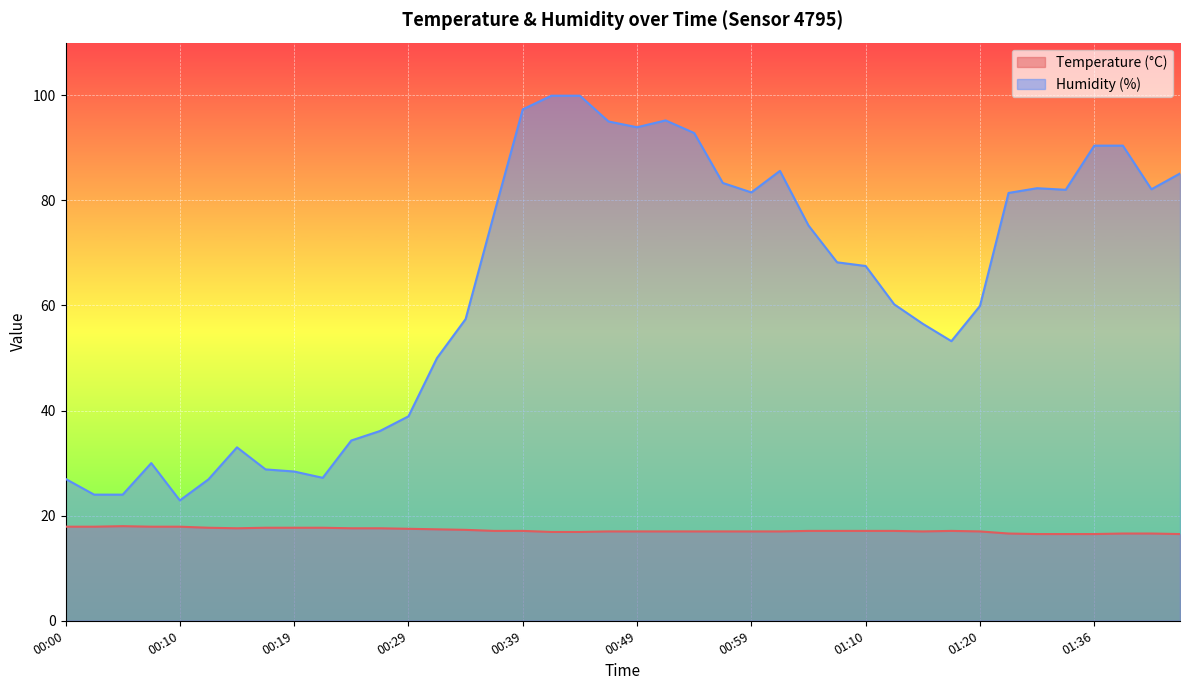

Reading right to left, extract all data points from this chart.

Temperature (°C): 16.5	16.6	16.6	16.5	16.5	16.5	16.6	17.0	17.1	17.0	17.1	17.1	17.1	17.1	17.0	17.0	17.0	17.0	17.0	17.0	17.0	16.9	16.9	17.1	17.1	17.3	17.4	17.5	17.6	17.6	17.7	17.7	17.7	17.6	17.7	17.9	17.9	18.0	17.9	17.9
Humidity (%): 85.1	82.1	90.4	90.4	82.0	82.3	81.4	59.9	53.2	56.5	60.2	67.5	68.2	75.2	85.6	81.5	83.3	92.8	95.2	93.9	95.0	99.9	99.9	97.3	77.5	57.4	50.0	38.9	36.1	34.3	27.2	28.4	28.8	33.0	26.9	22.9	30.0	24.0	24.0	27.0